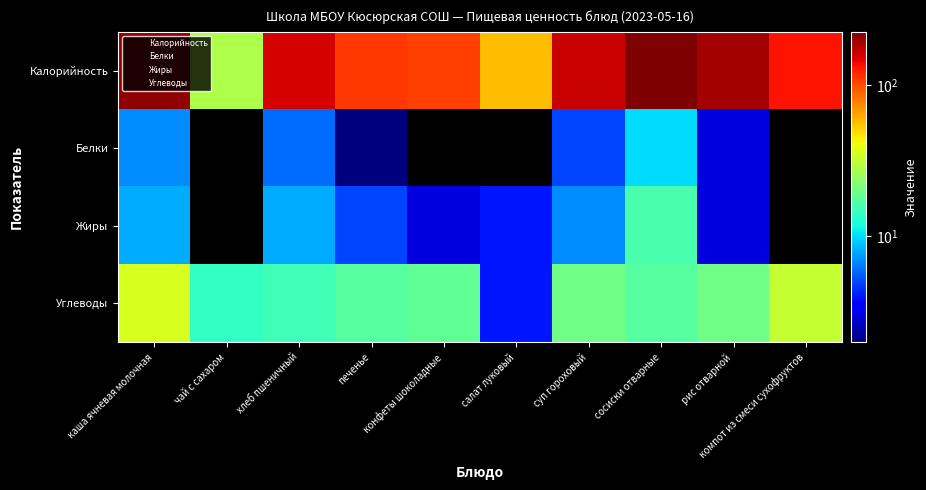

What is the total value across all series at конфеты шоколадные?

128.0